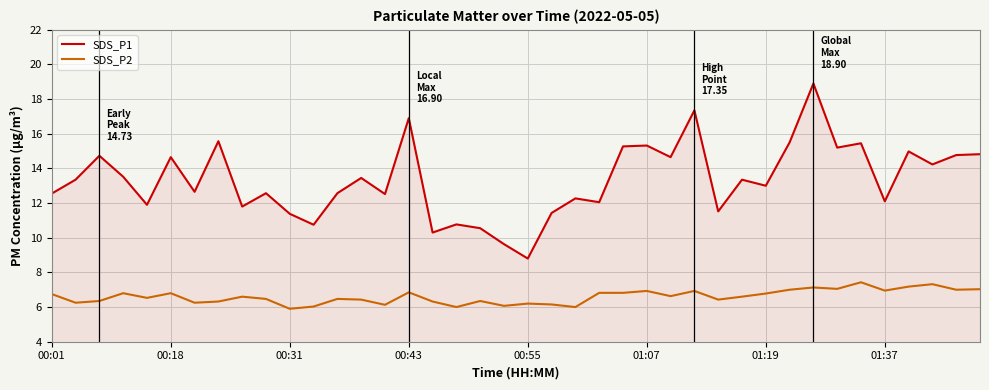

Rank the series by their average value, from highest to lowest.

SDS_P1, SDS_P2